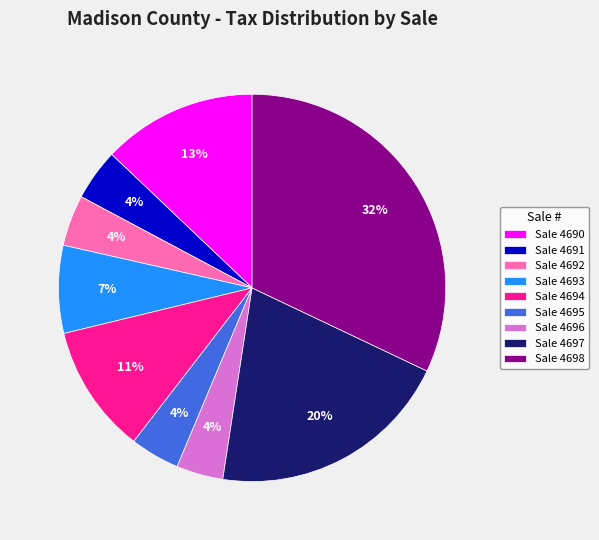

True or false: Sale 4694 accounts for 18% of the total.

False